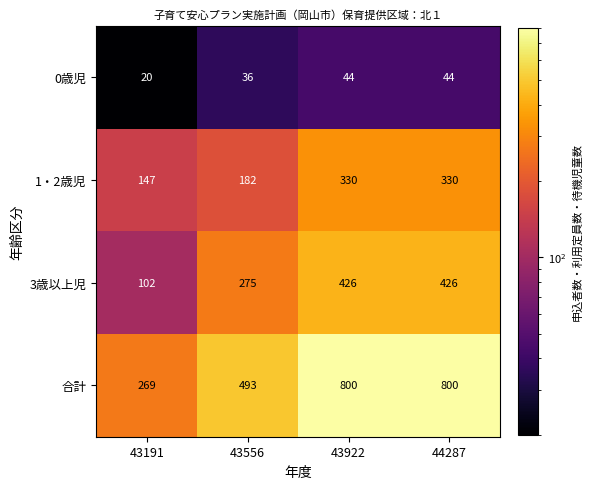

What is the sum of all 0歳児 values?

144